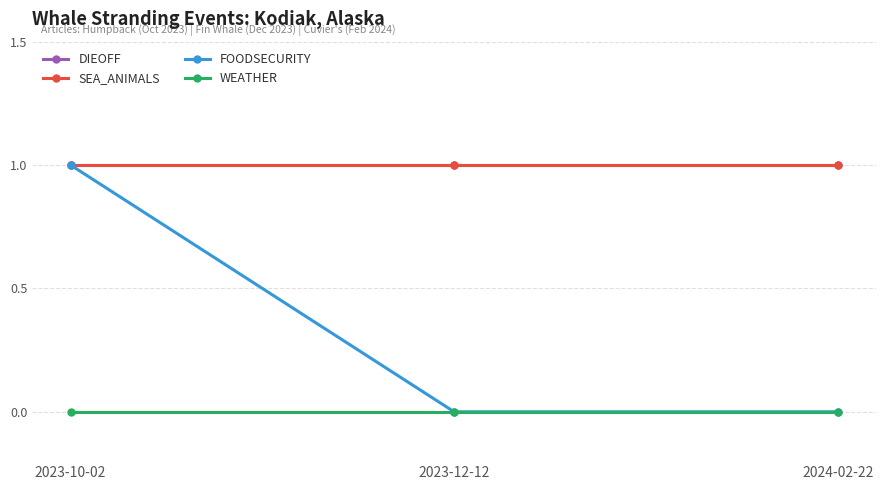

Is this an area chart (filled region under the line)?

No